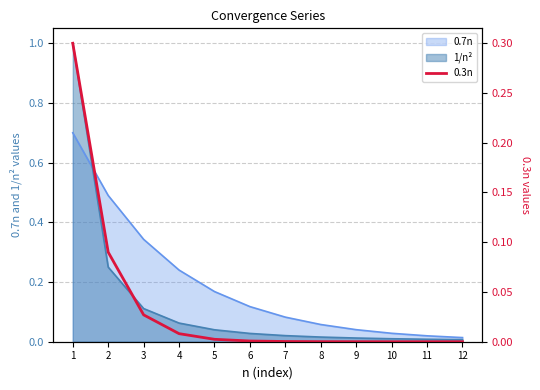

Which category has the lowest value across all series?

12